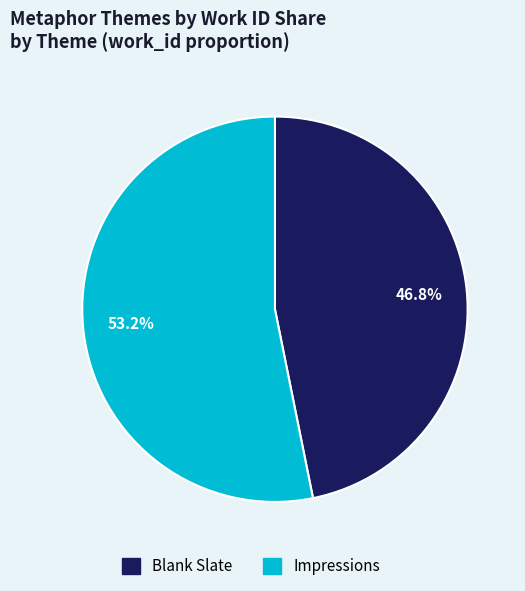

Count the number of slices in the pie.

2